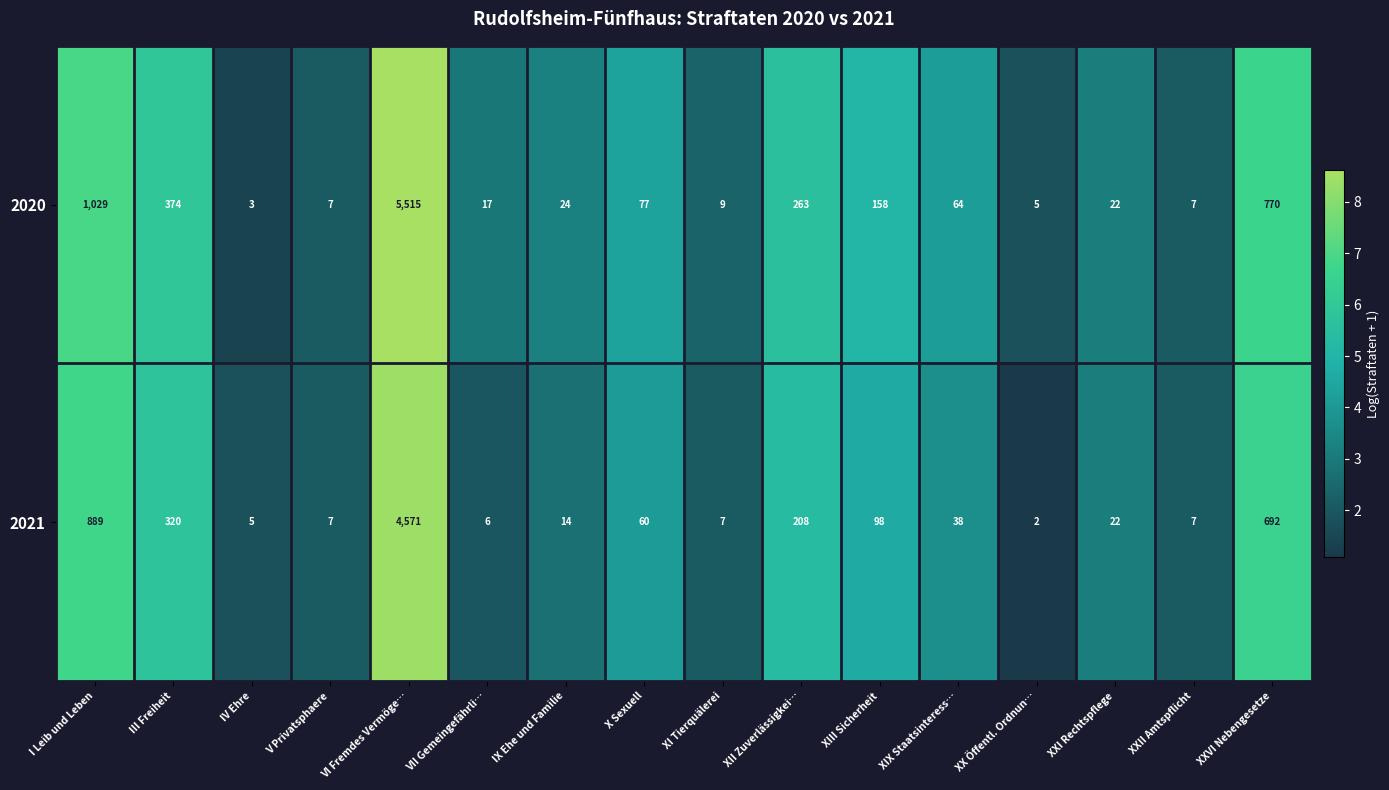

The value of 2021 at IV Ehre is 5. True or false?

True